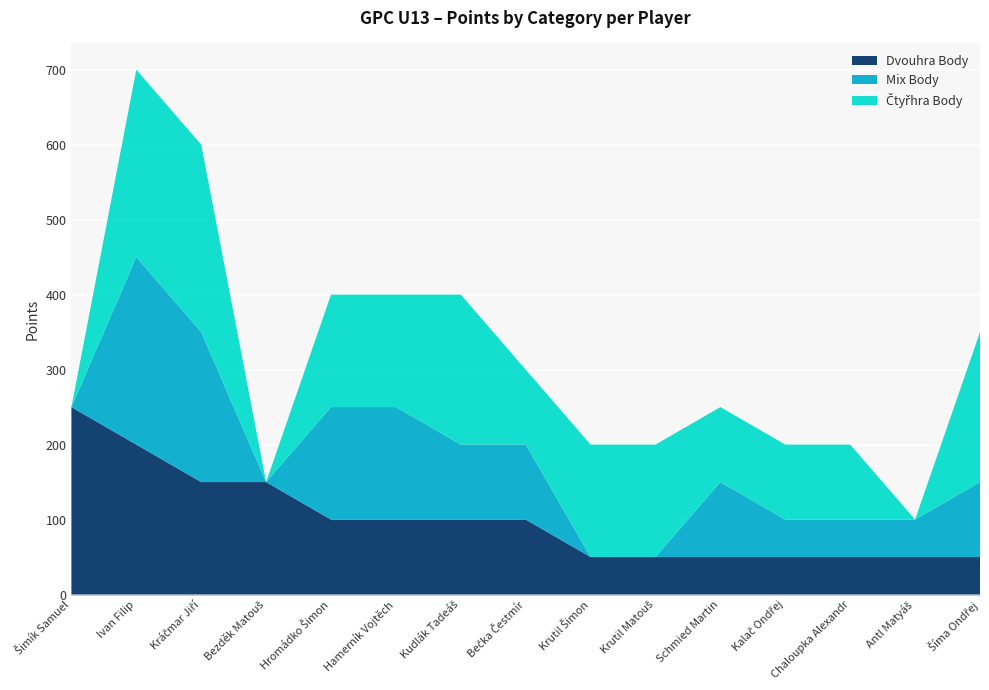

Reading left to right, extract all data points from this chart.

Dvouhra Body: Šimík Samuel=250	Ivan Filip=200	Kráčmar Jiří=150	Bezděk Matouš=150	Hromádko Šimon=100	Hamerník Vojtěch=100	Kudlák Tadeáš=100	Bečka Čestmír=100	Krutil Šimon=50	Krutil Matouš=50	Schmied Martin=50	Kalač Ondřej=50	Chaloupka Alexandr=50	Antl Matyáš=50	Šíma Ondřej=50
Mix Body: Šimík Samuel=0	Ivan Filip=250	Kráčmar Jiří=200	Bezděk Matouš=0	Hromádko Šimon=150	Hamerník Vojtěch=150	Kudlák Tadeáš=100	Bečka Čestmír=100	Krutil Šimon=0	Krutil Matouš=0	Schmied Martin=100	Kalač Ondřej=50	Chaloupka Alexandr=50	Antl Matyáš=50	Šíma Ondřej=100
Čtyřhra Body: Šimík Samuel=0	Ivan Filip=250	Kráčmar Jiří=250	Bezděk Matouš=0	Hromádko Šimon=150	Hamerník Vojtěch=150	Kudlák Tadeáš=200	Bečka Čestmír=100	Krutil Šimon=150	Krutil Matouš=150	Schmied Martin=100	Kalač Ondřej=100	Chaloupka Alexandr=100	Antl Matyáš=0	Šíma Ondřej=200